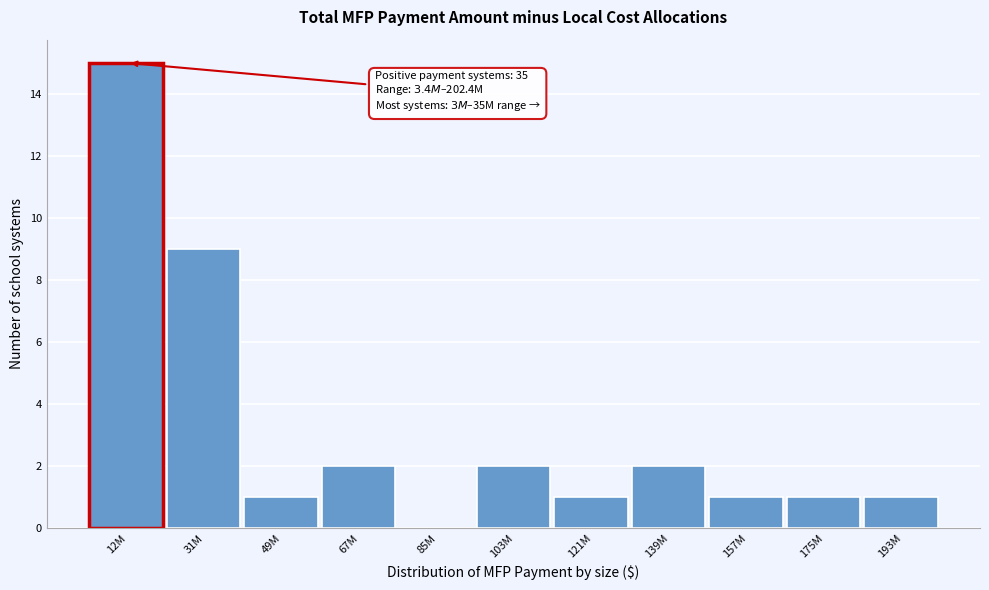

Reading left to right, list all the values displayed in this chart.

12M=15	31M=9	49M=1	67M=2	85M=0	103M=2	121M=1	139M=2	157M=1	175M=1	193M=1